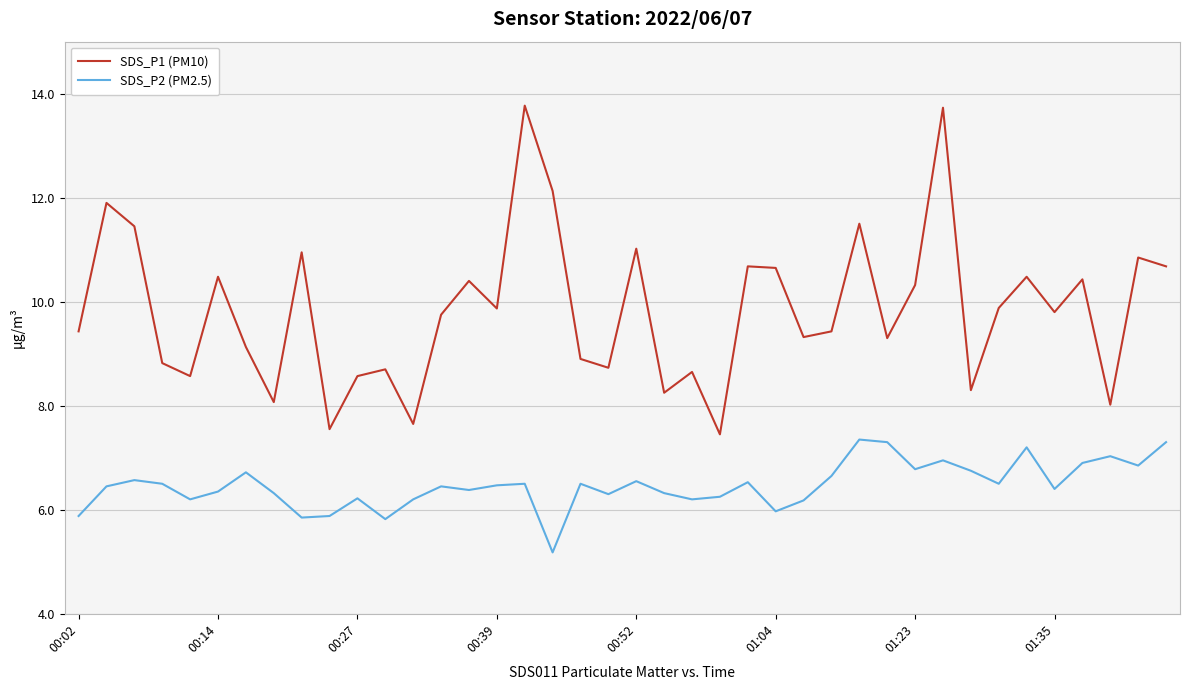

Rank the series by their maximum value, from lowest to highest.

SDS_P2 (PM2.5), SDS_P1 (PM10)